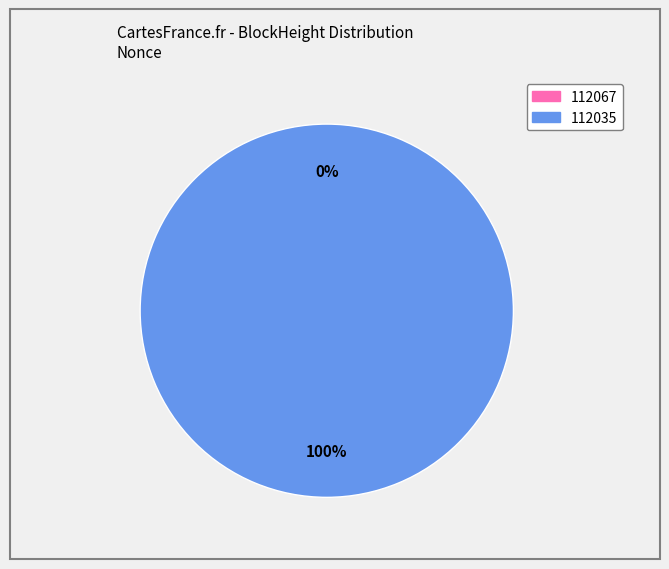

Combined, what portion of the pie is 112035 and 112067?

100.0%